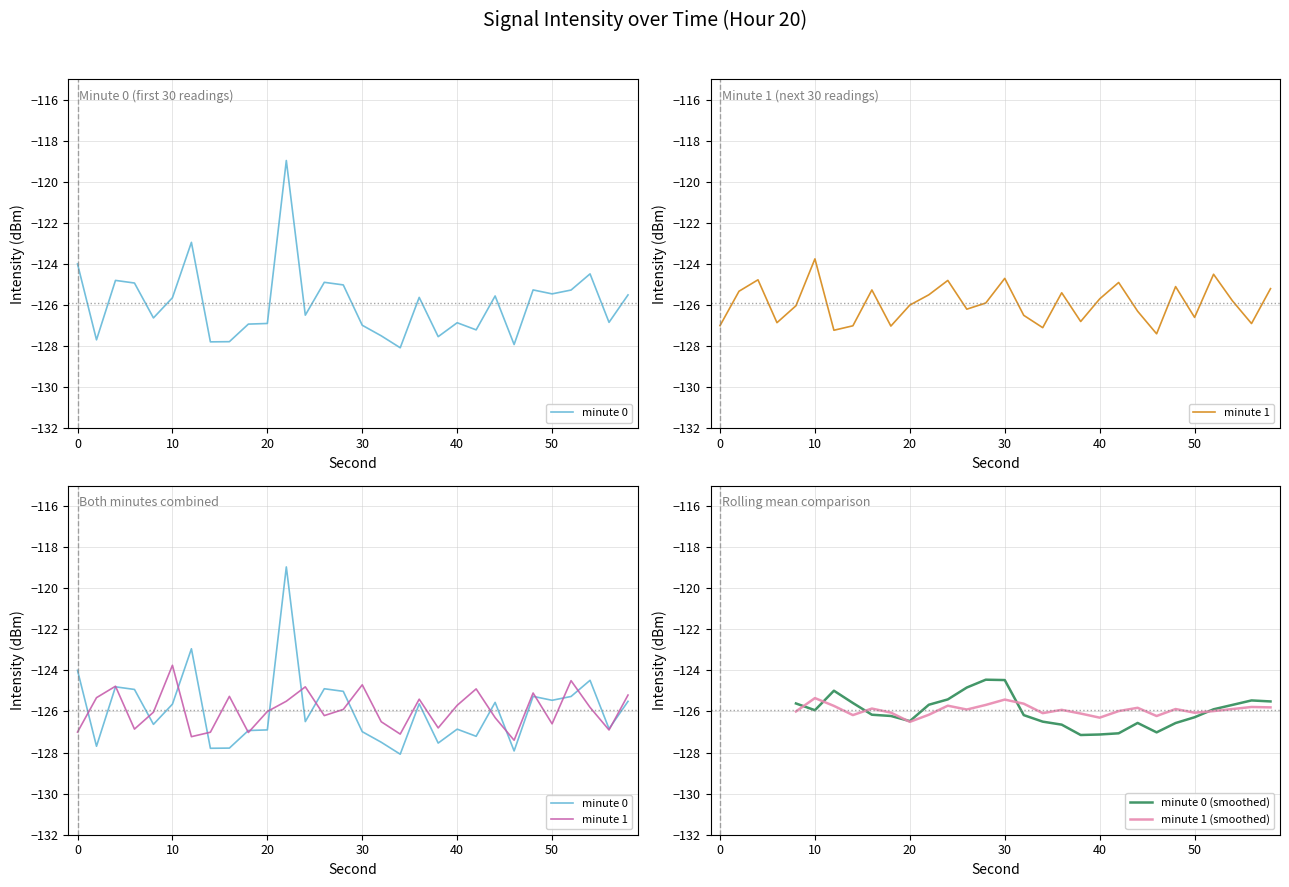

List the labels in order of minute 0 value, smallest first.

34, 46, 14, 16, 2, 38, 32, 42, 30, 18, 20, 40, 56, 8, 24, 10, 36, 44, 58, 50, 52, 48, 28, 6, 26, 4, 54, 0, 12, 22